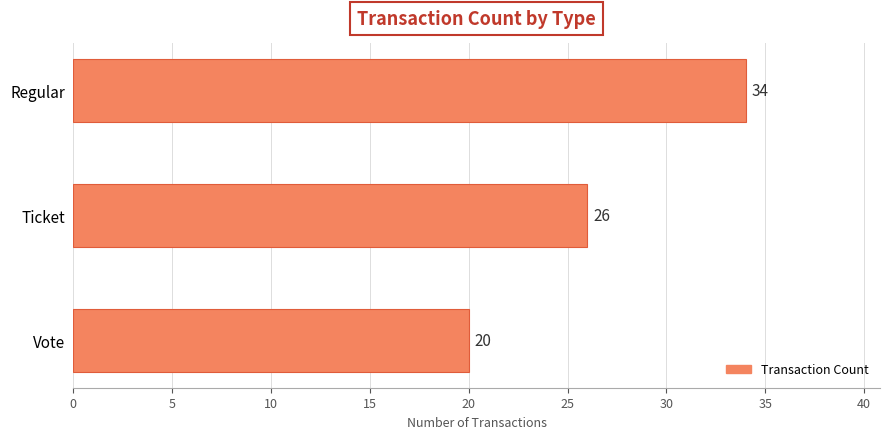

The chart shows a value of 55 at Regular. True or false?

False